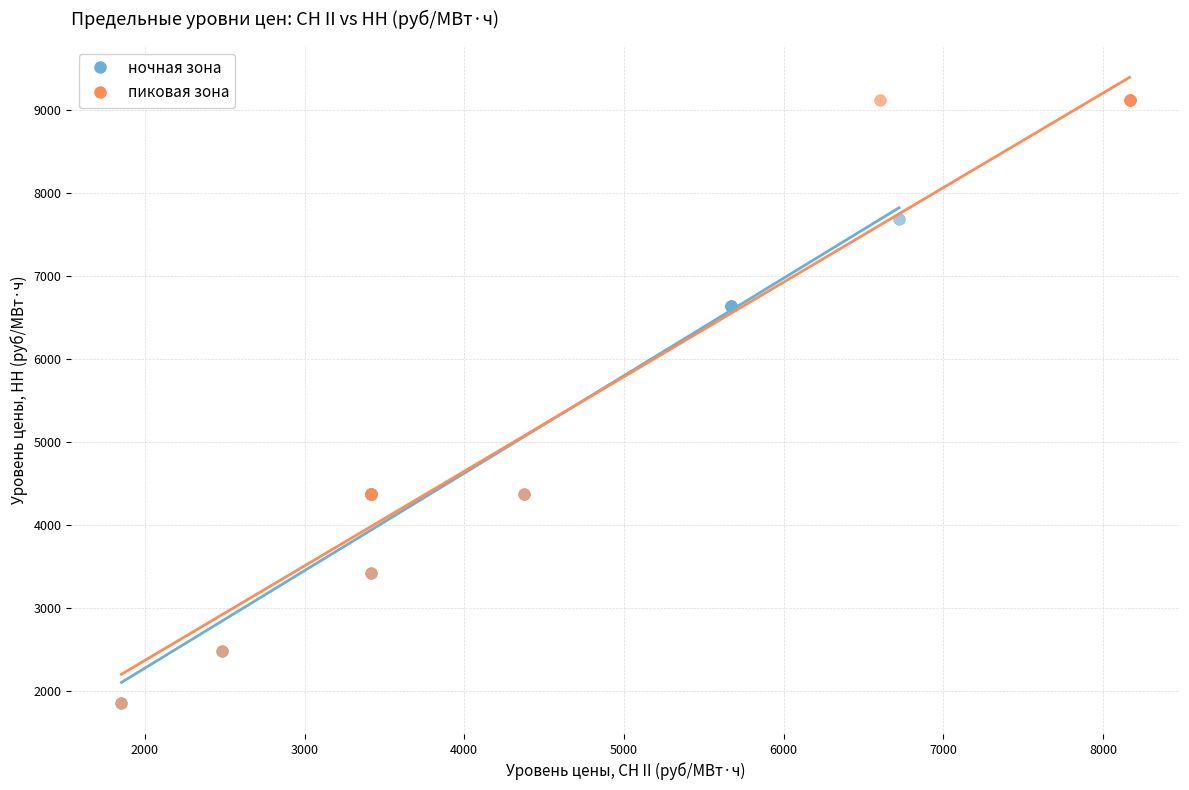

Which series contains the highest Y value?

пиковая зона